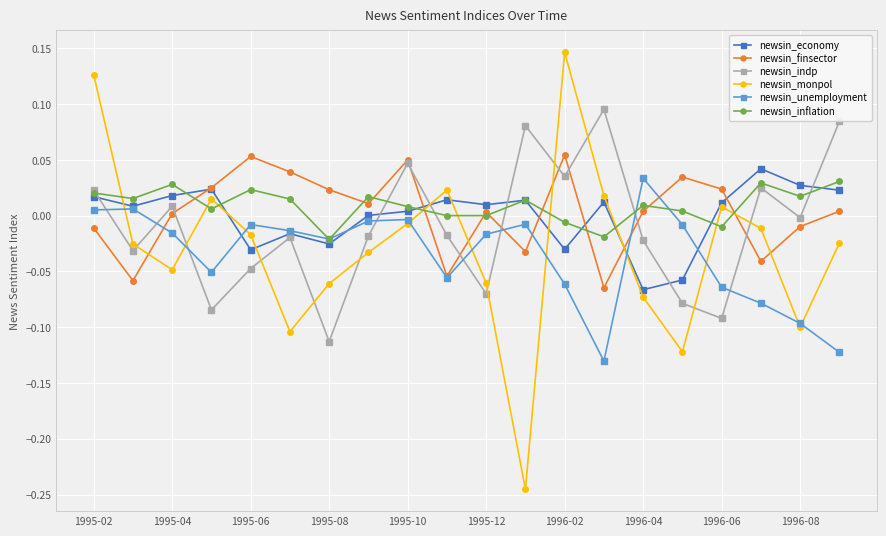

How many interior local valleys does the newsin_finsector series have?

6